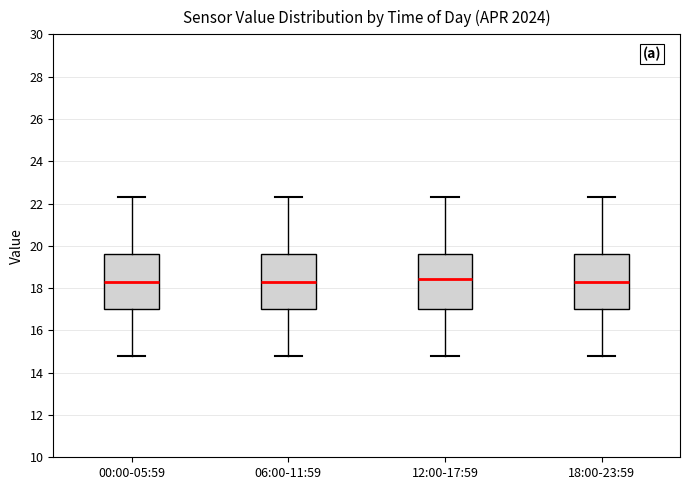

Reading left to right, transcribe this box plot: for each box, give where its median line is, the range the box spans, and where its two whiskers end, as read against the y-axis. The values are not printed on the chart, so give them approximately, as read against the axis.

00:00-05:59: median 18.4, box 17.0 to 19.6, whiskers 14.8 to 22.4
06:00-11:59: median 18.4, box 17.0 to 19.6, whiskers 14.8 to 22.4
12:00-17:59: median 18.4, box 17.0 to 19.6, whiskers 14.8 to 22.4
18:00-23:59: median 18.4, box 17.0 to 19.6, whiskers 14.8 to 22.4